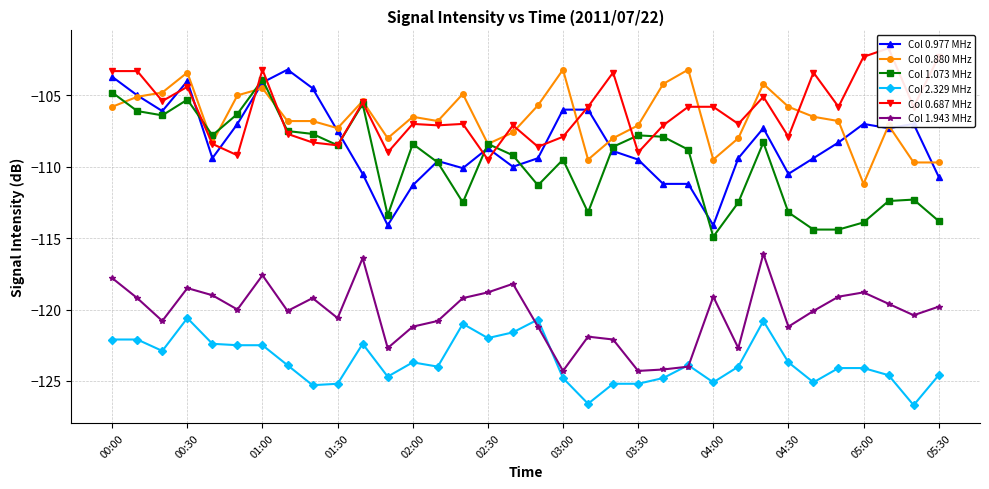

At which label does Col 1.073 MHz reach its peak?

01:00